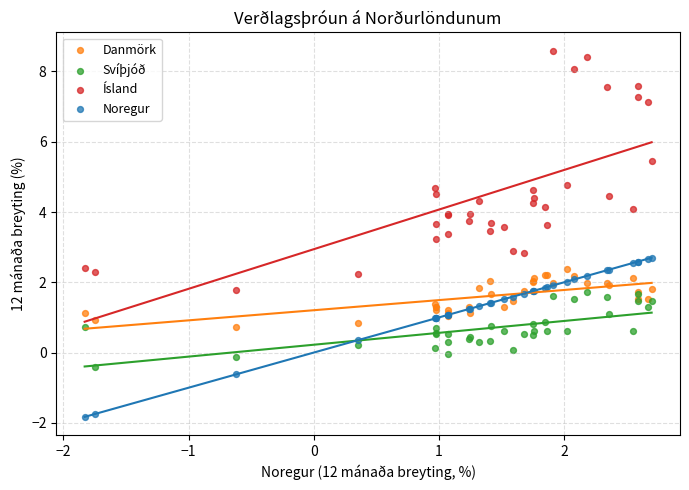

What is the X range (max minus min) for the scatter plot?

4.5